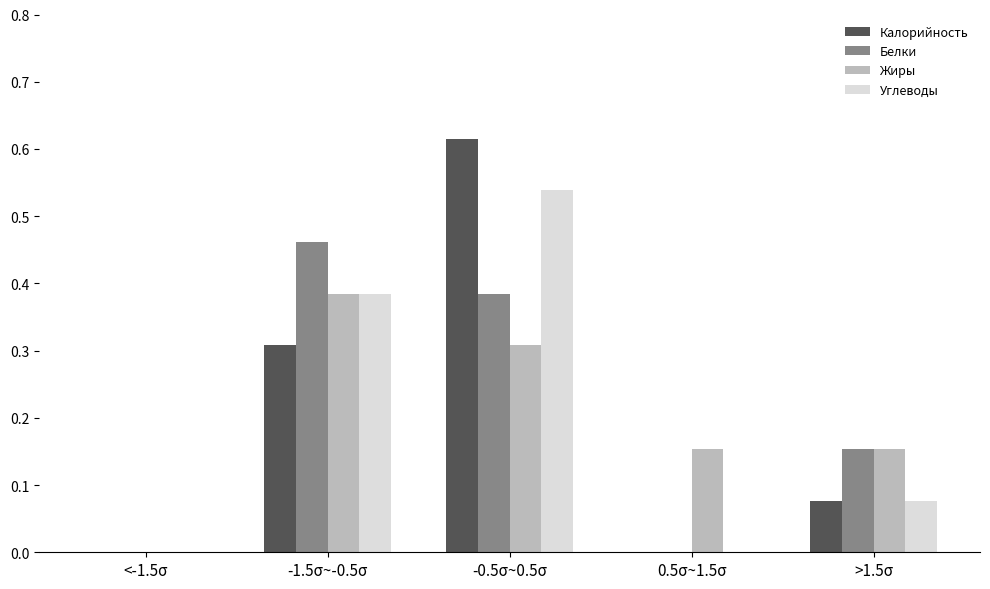

Is the value of Белки at >1.5σ greater than the value of Жиры at -0.5σ~0.5σ?

No